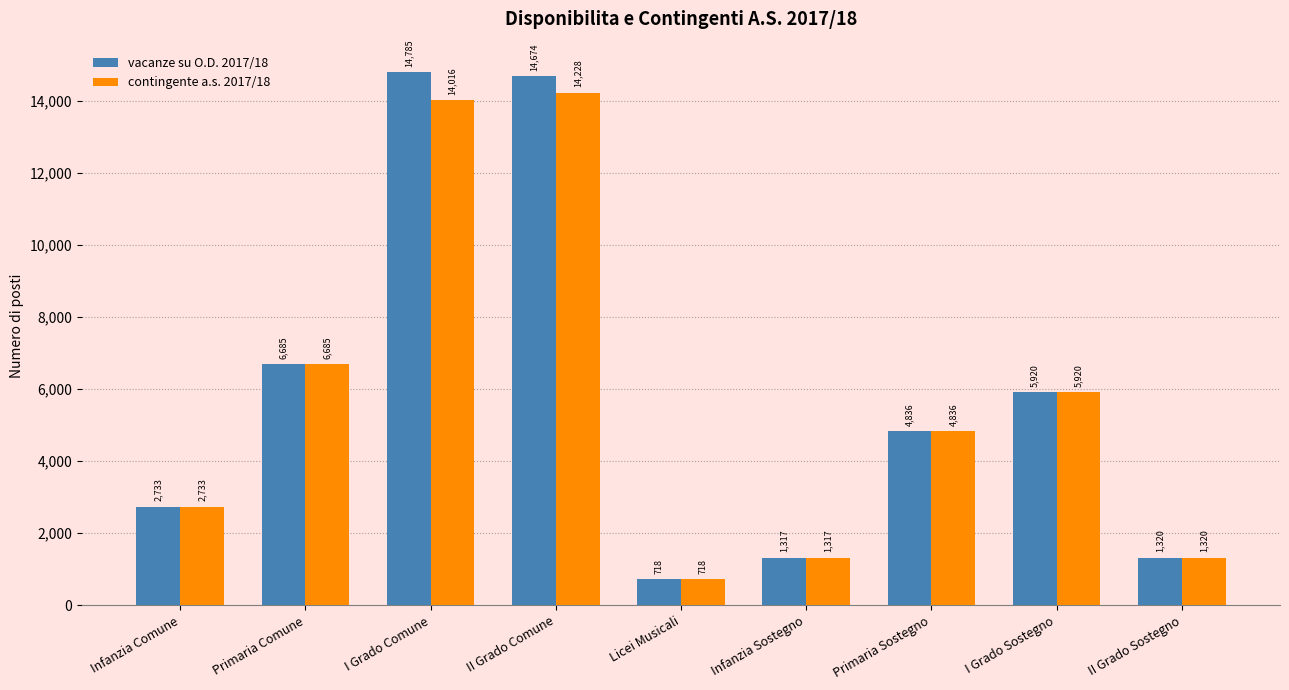

What is the value of the vacanze su O.D. 2017/18 bar at the 3rd from the left?

14785